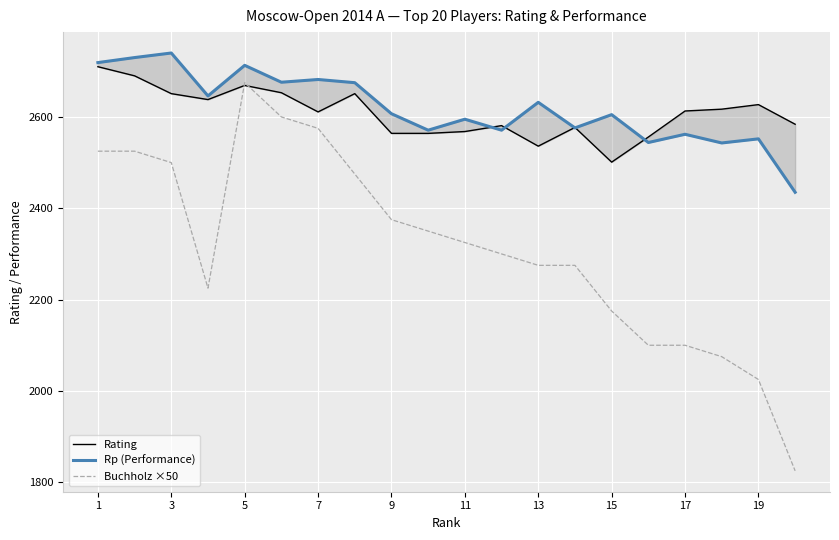

What are all the series names shown in the legend?

Rating, Rp (Performance), Buchholz ×50